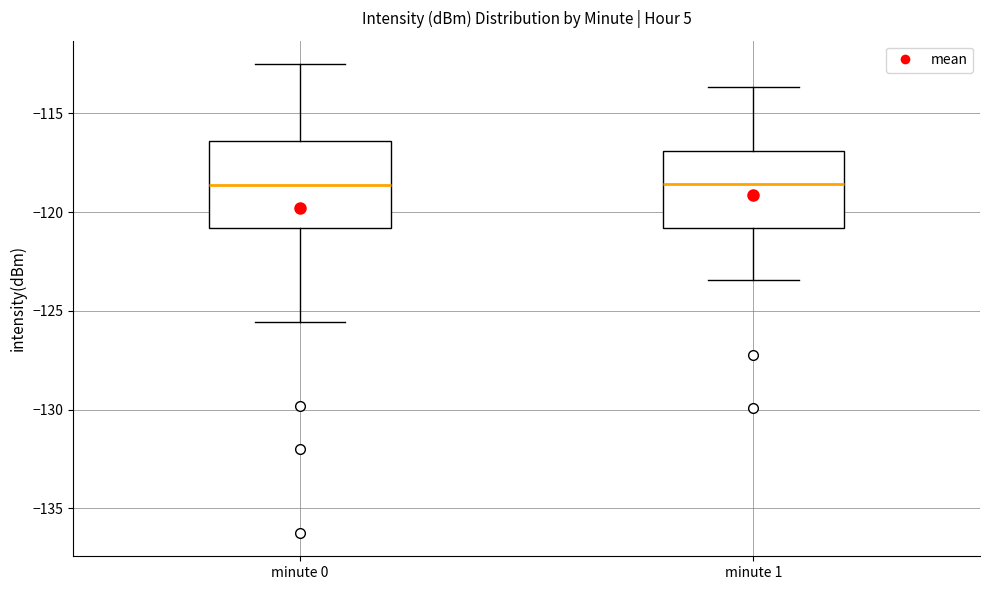

Where does the upper whisker of the box for minute 0 end on the y-axis? The values are not printed on the chart, so give them approximately, as read against the axis.

-112.5